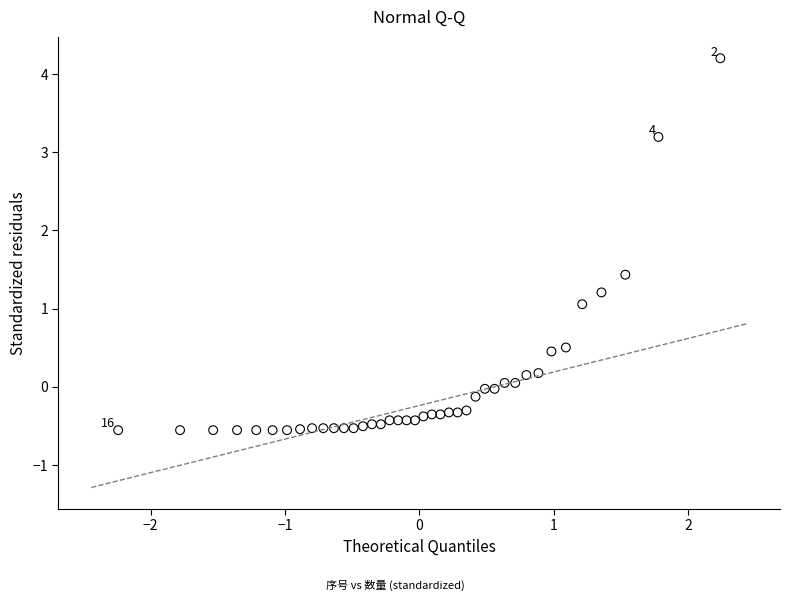

What is the range of Y values (max minus min)?

4.8